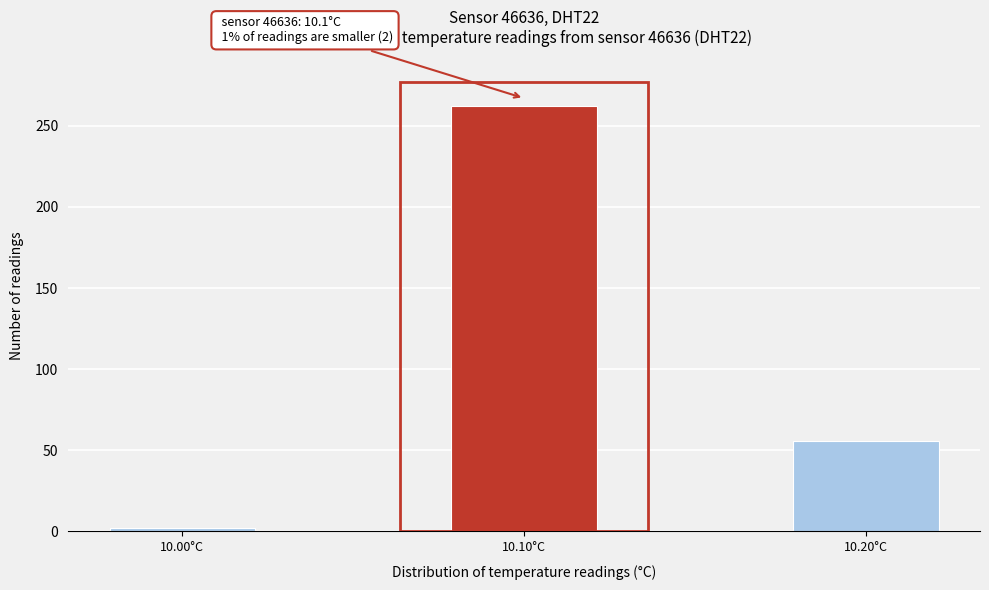

Reading right to left, what are all the values shown in this chart?

56	262	2